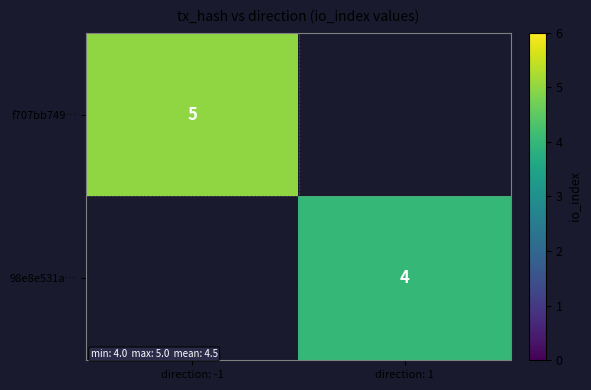

Is it true that f707bb749… equals 5 at direction: -1?

True